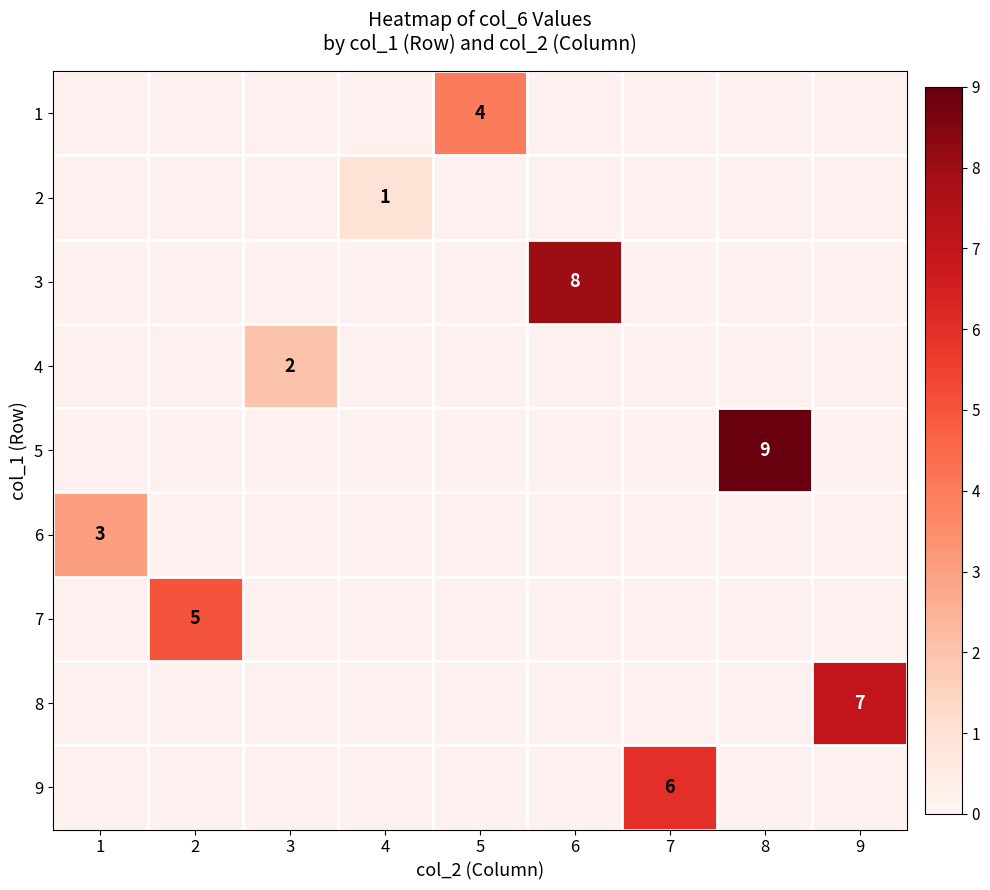

Is it true that 8 equals 12 at 9?

False